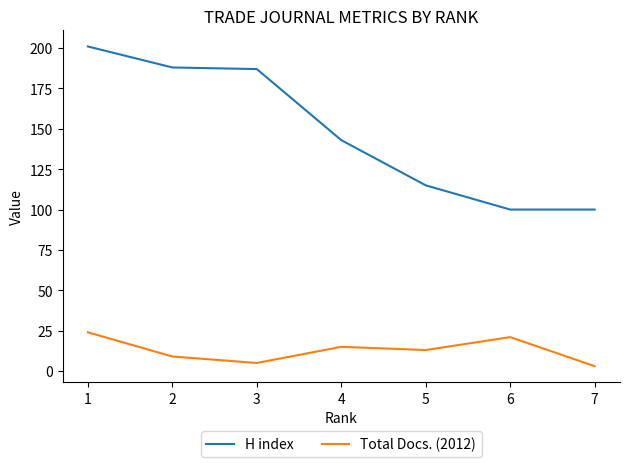

Reading right to left, list all the values displayed in this chart.

H index: 100	100	115	143	187	188	201
Total Docs. (2012): 3	21	13	15	5	9	24